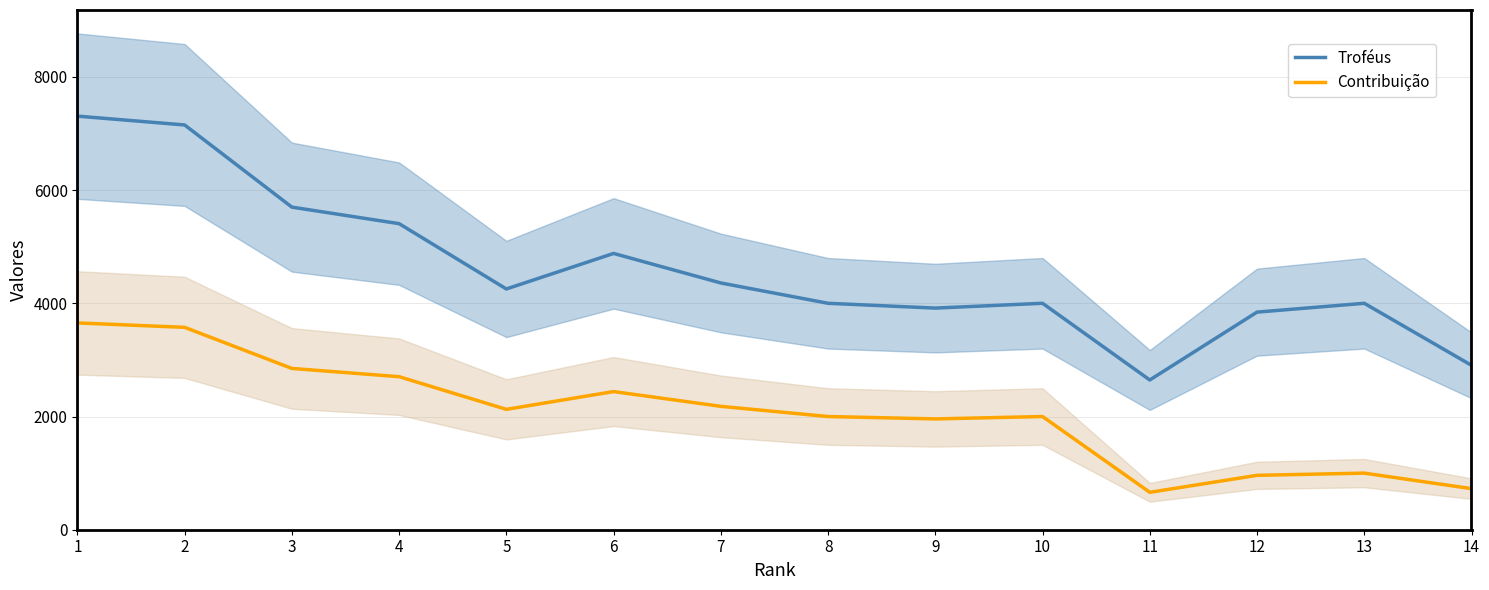

What is the difference between the second highest and minimum values in the Contribuição series?

2915